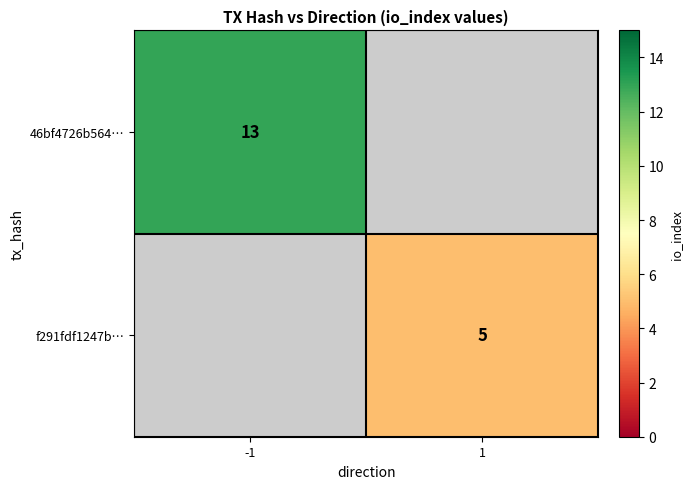

The value of f291fdf1247b… at 1 is 8. True or false?

False